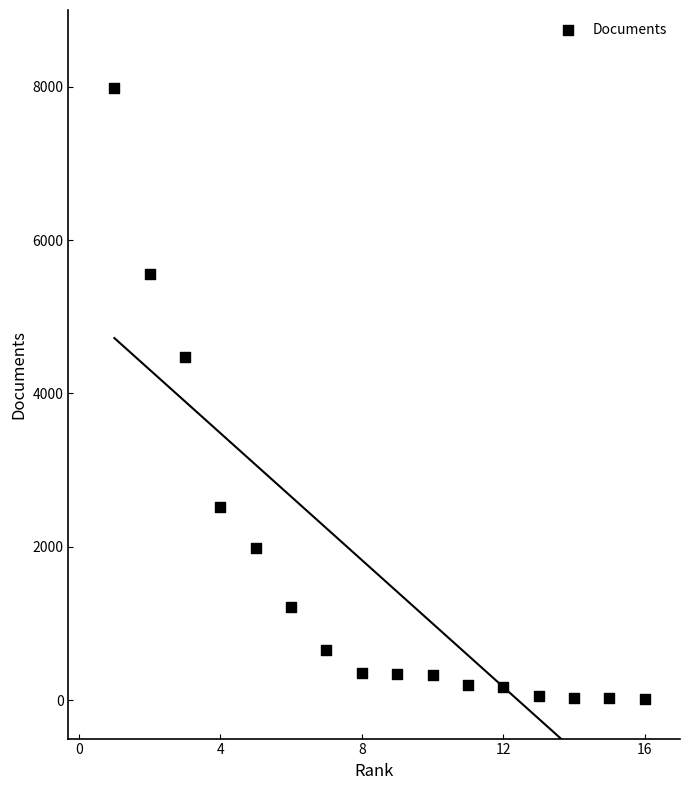

What Y value in the scatter plot is closest to 4003?

4475